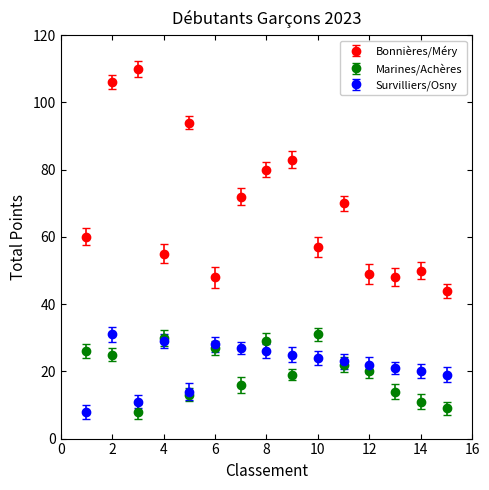

Which series has the widest spread of values?

Bonnières/Méry